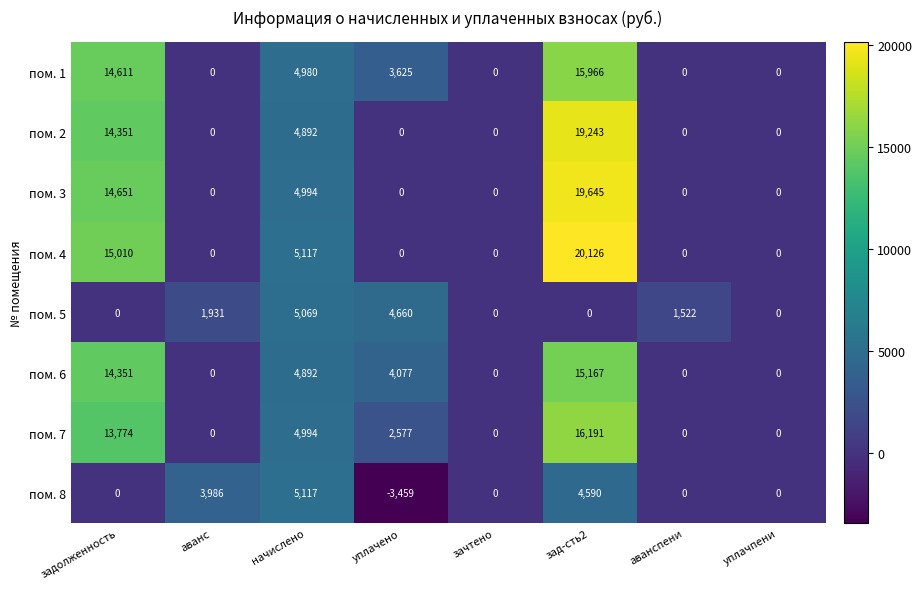

Which series changed the most between уплачено and зачтено?

пом. 5